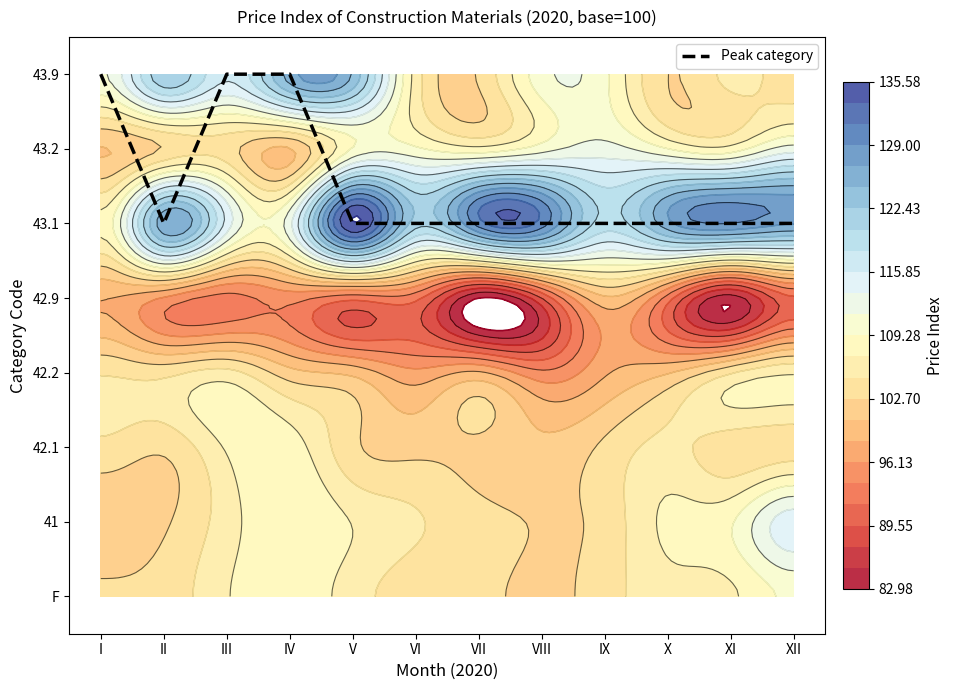

Is it true that the value at X is 3?

False